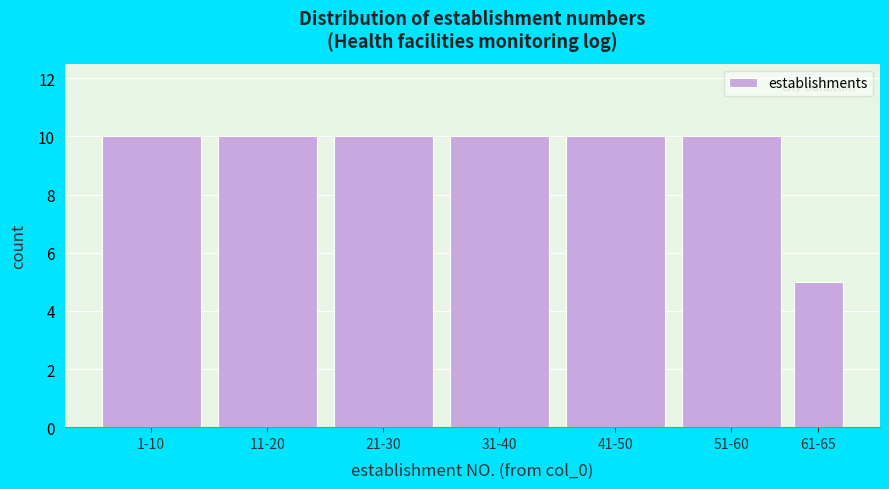

Reading left to right, list all the values displayed in this chart.

1-10=10	11-20=10	21-30=10	31-40=10	41-50=10	51-60=10	61-65=5